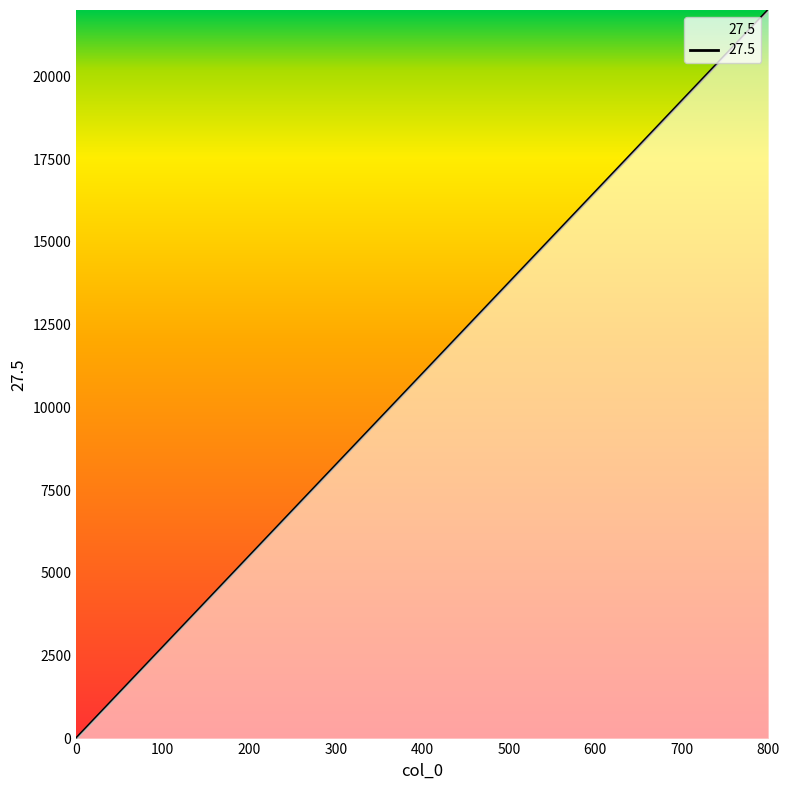

Count the values in the range 5500 to 16500.

5